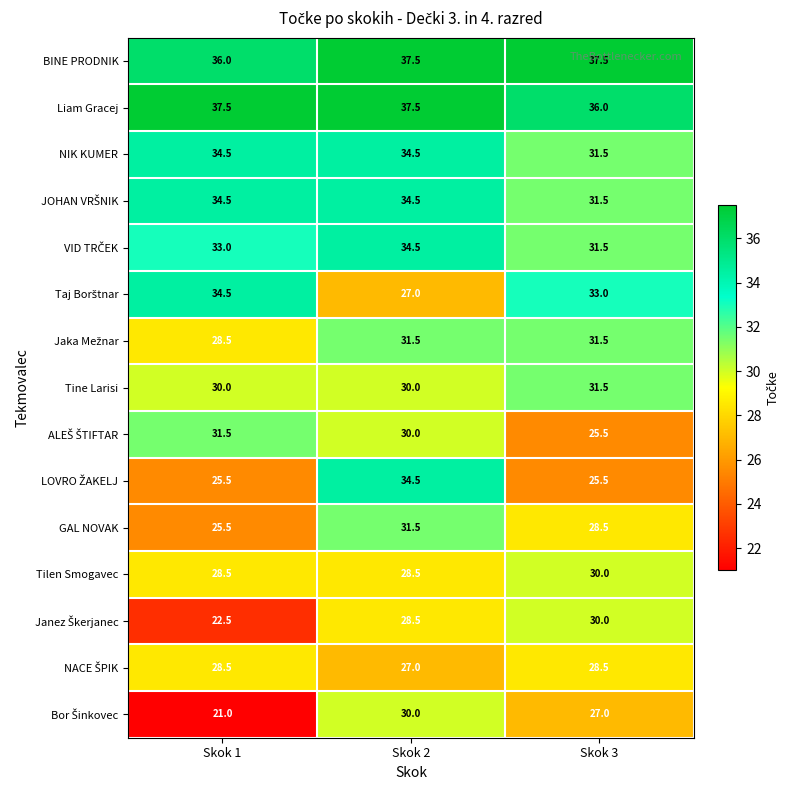

What is the average value of the Tine Larisi series?

30.5